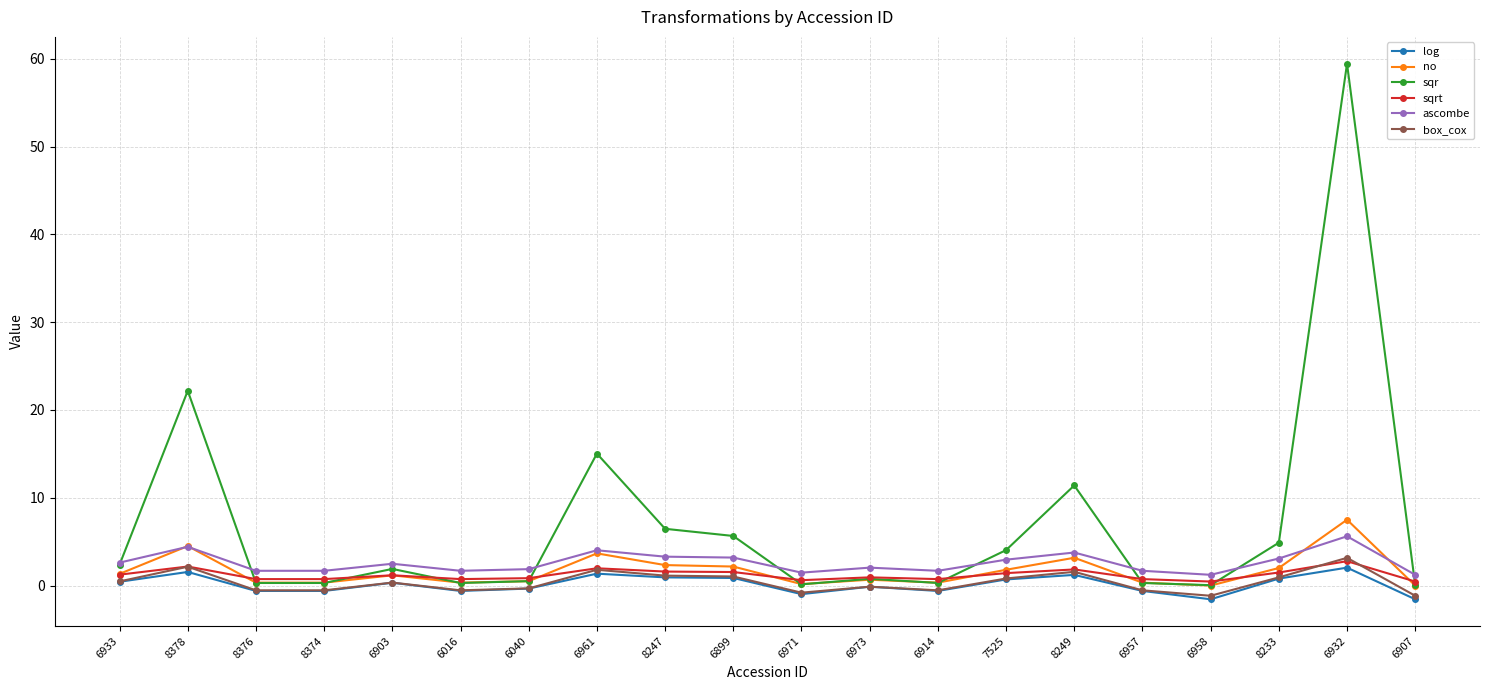

True or false: sqrt has more than 2 interior local peaks.

True